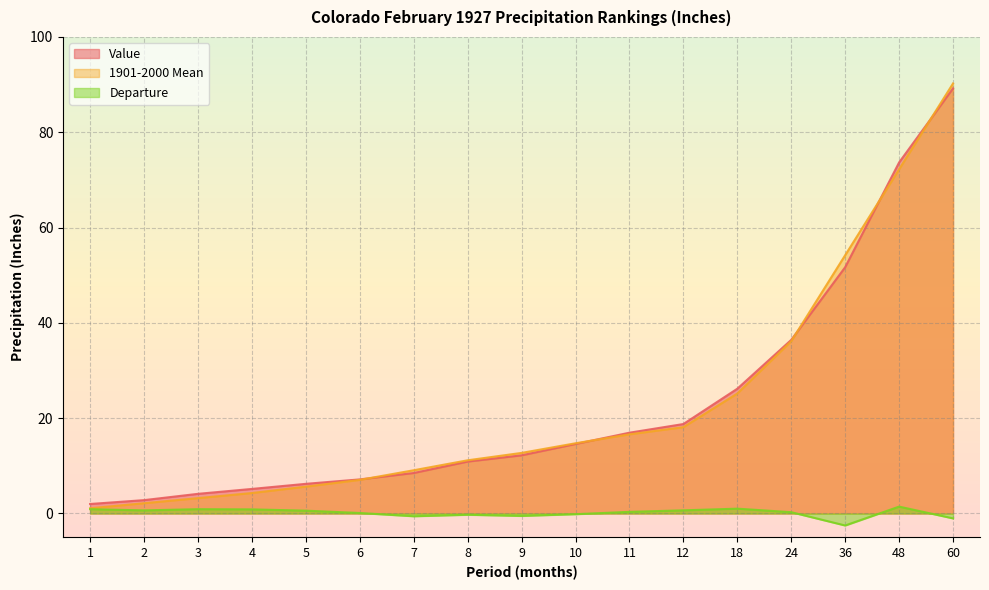

Is the value of Departure at 2 greater than the value of Value at 60?

No